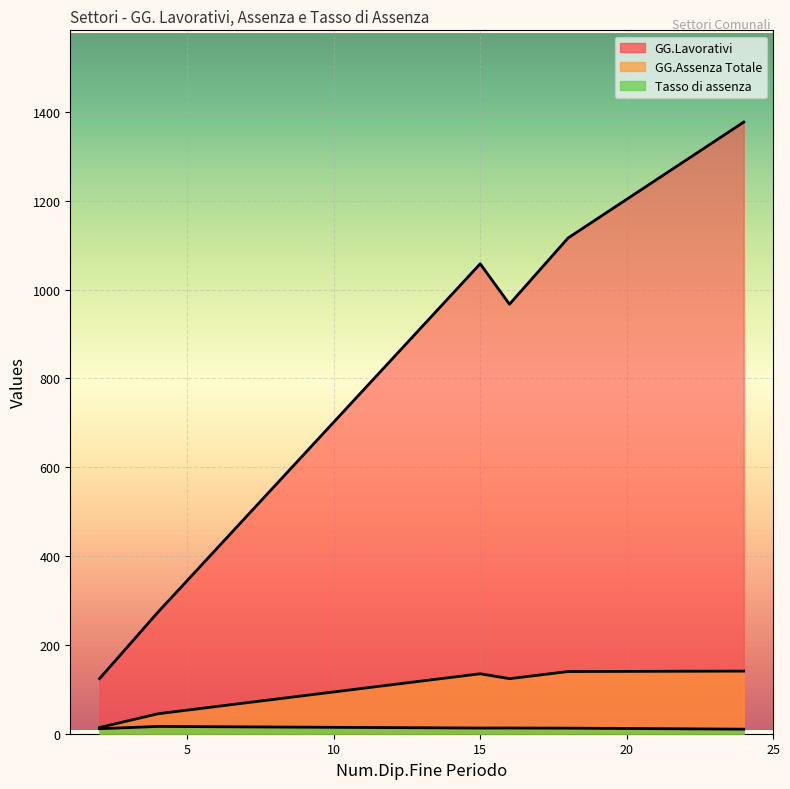

What is the sum of all Tasso di assenza values?

76.1